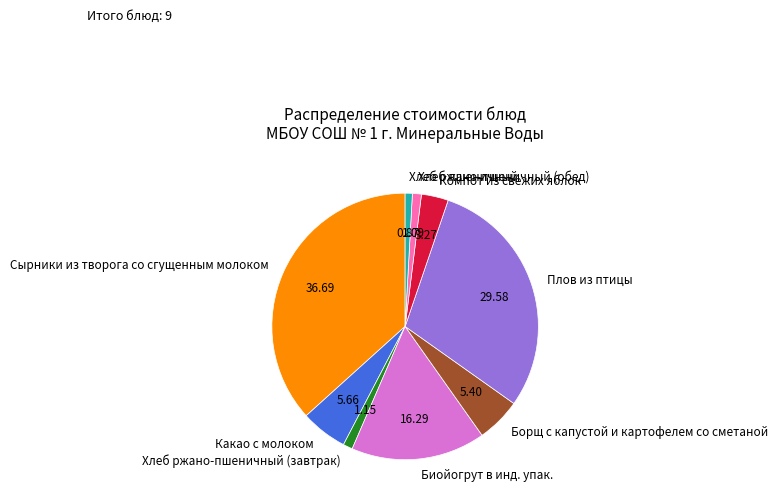

Which slice is the largest?

Сырники из творога со сгущенным молоком